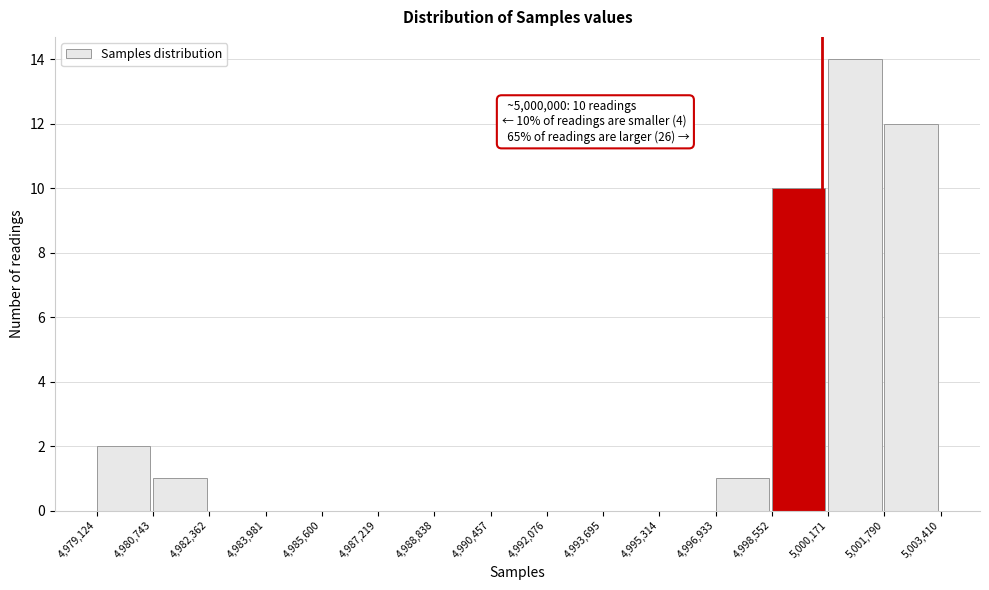

Over which range of the x-axis is the bar tallest?

5,000,171 to 5,001,790